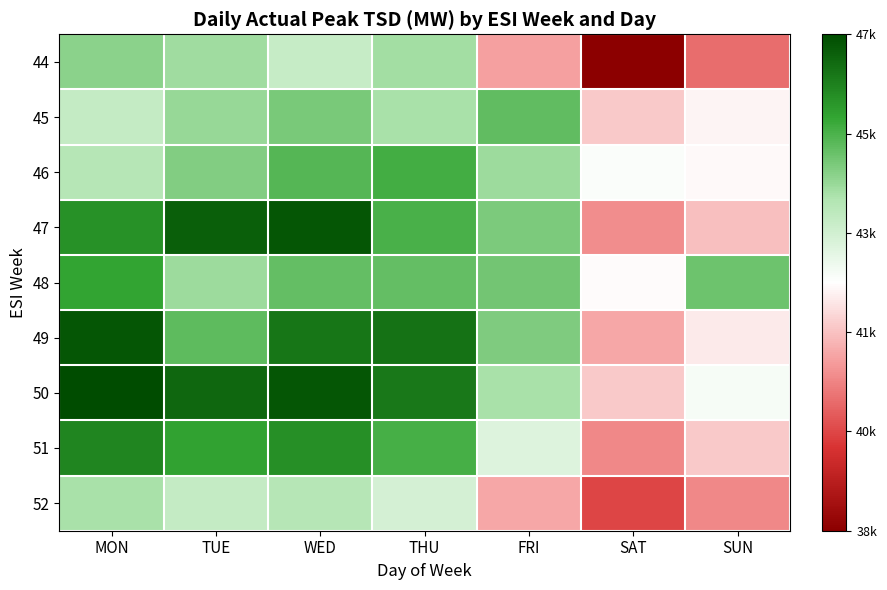

What is the difference between the highest and lowest values at WED?

3328